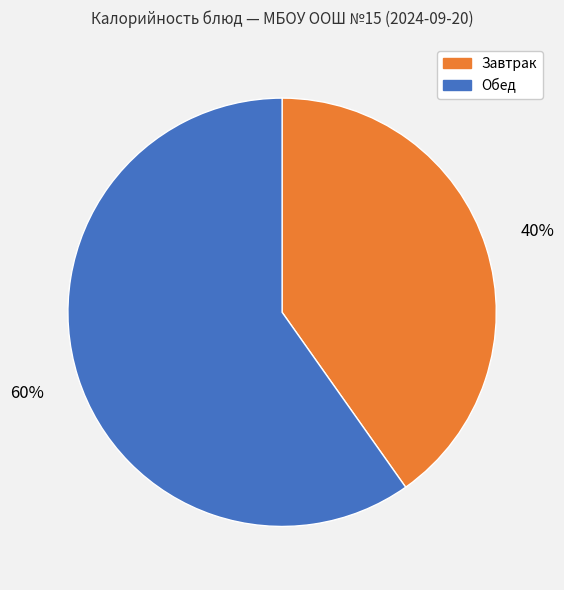

Is the sum of Обед and Завтрак greater than half?

Yes